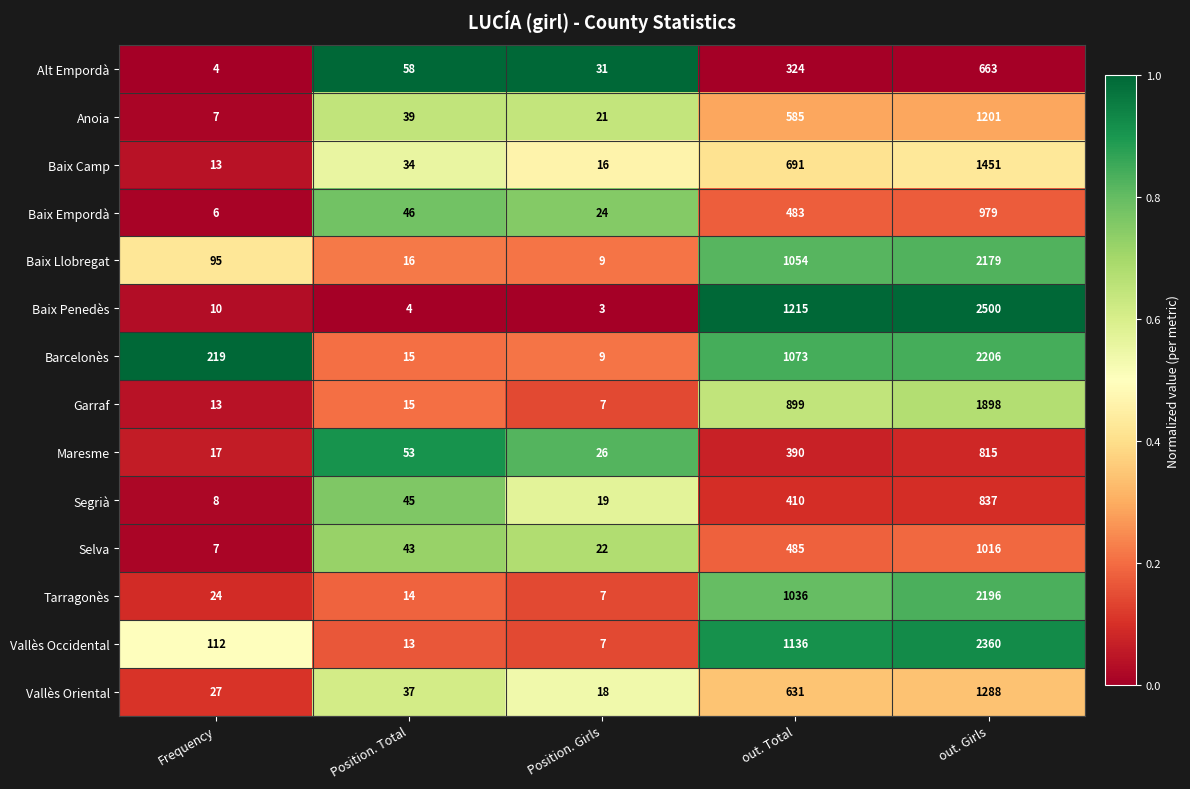

What is the difference between the Garraf values at Frequency and Position. Girls?

6